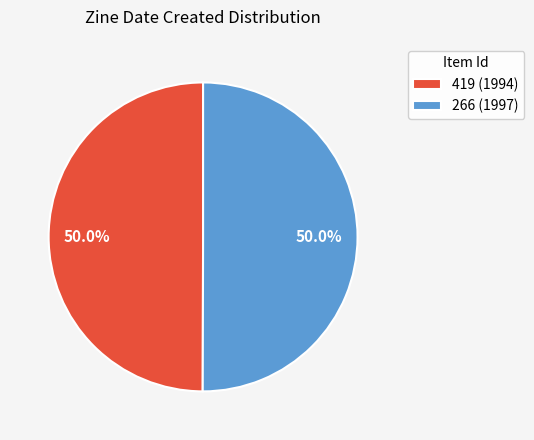

To the nearest percent, what percentage of the pie is 419 (1994)?

50%